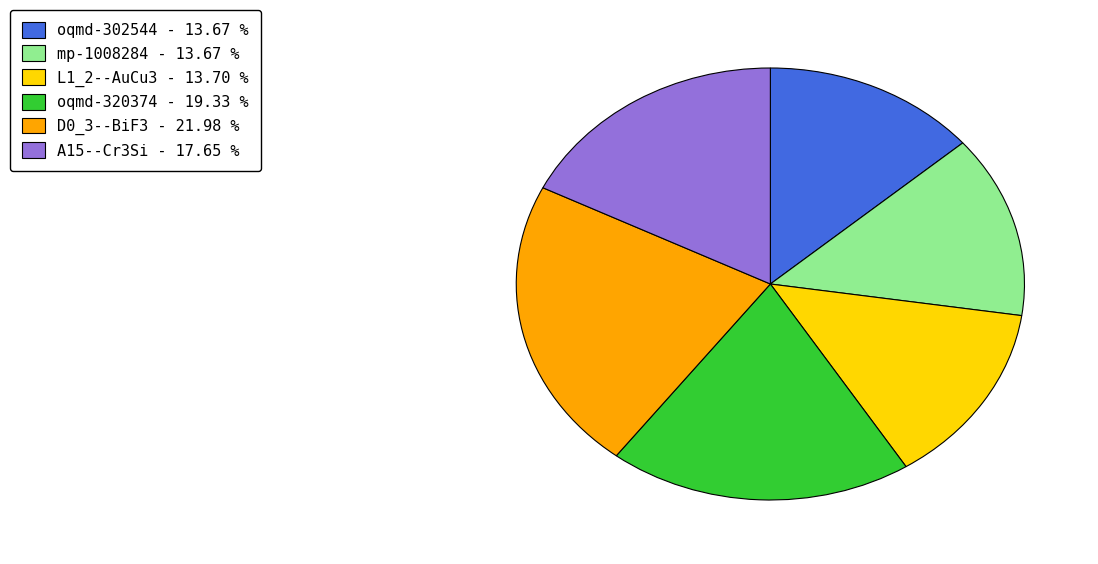

Is the sum of A15--Cr3Si and mp-1008284 greater than half?

No